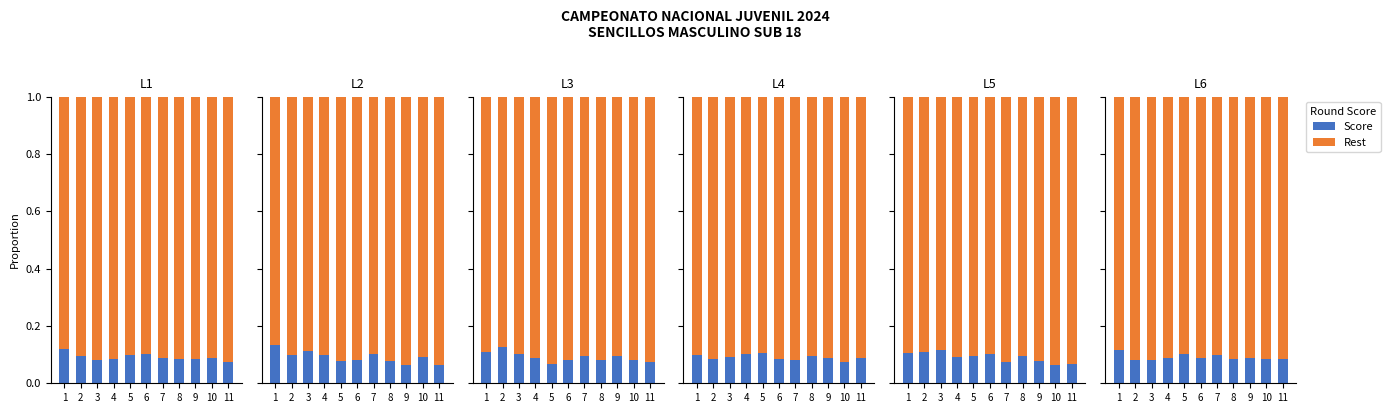

Rank the categories by Score value from lowest to highest.

2, 3, 11, 10, 8, 6, 4, 9, 7, 5, 1